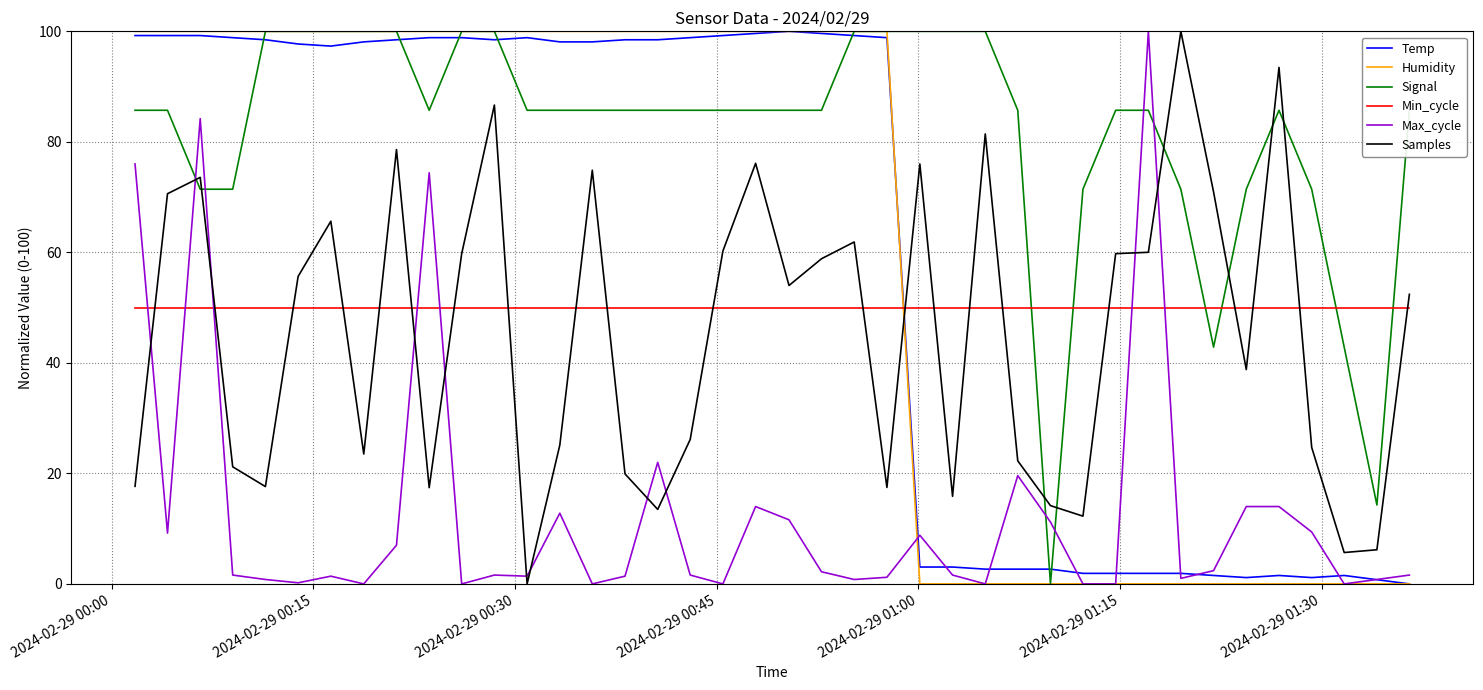

What is the maximum value for Temp?

100.0